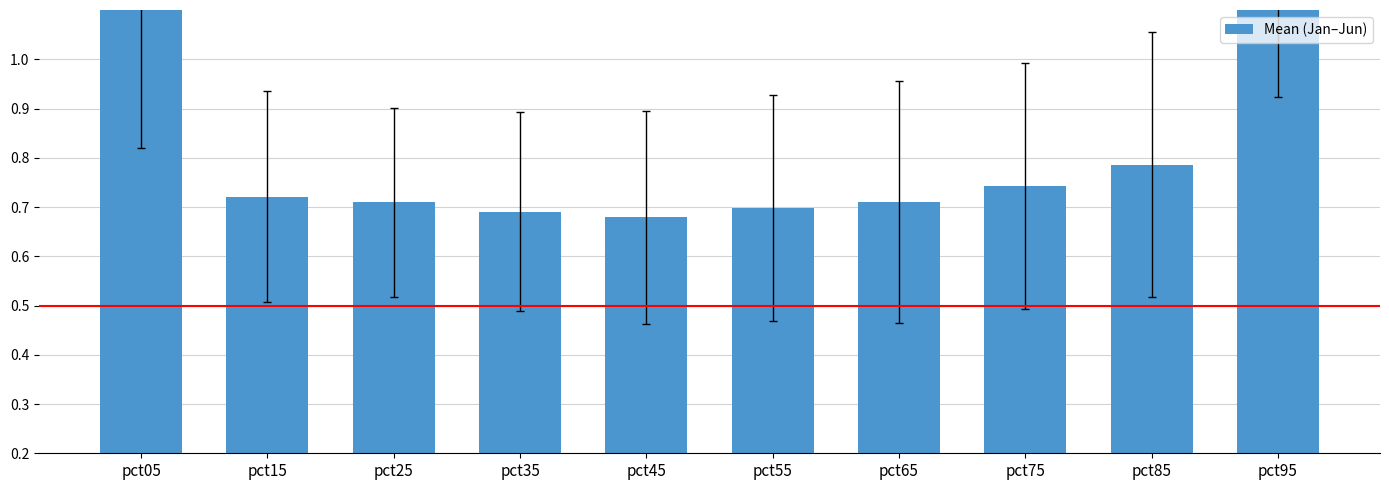

Where is the data nearest to the value 1?

pct95